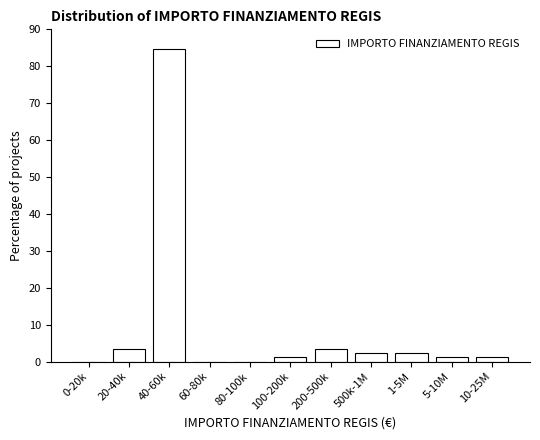

Reading left to right, transcribe all the data shown in this chart.

0-20k=0.0	20-40k=3.5	40-60k=84.8	60-80k=0.0	80-100k=0.0	100-200k=1.2	200-500k=3.5	500k-1M=2.3	1-5M=2.3	5-10M=1.2	10-25M=1.2